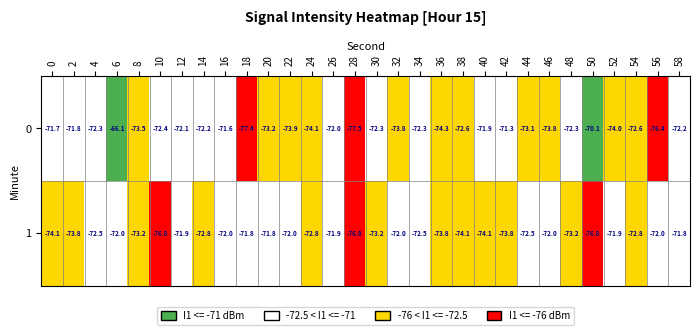

Read the 1 value at 36.

-73.8